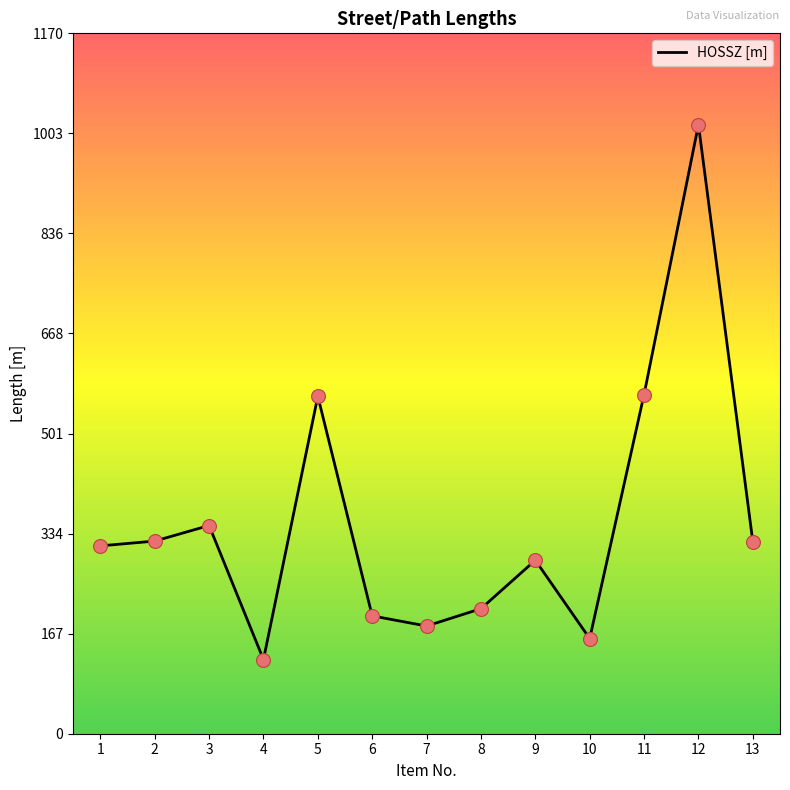

What is the change in value from 6 to 8?

+12